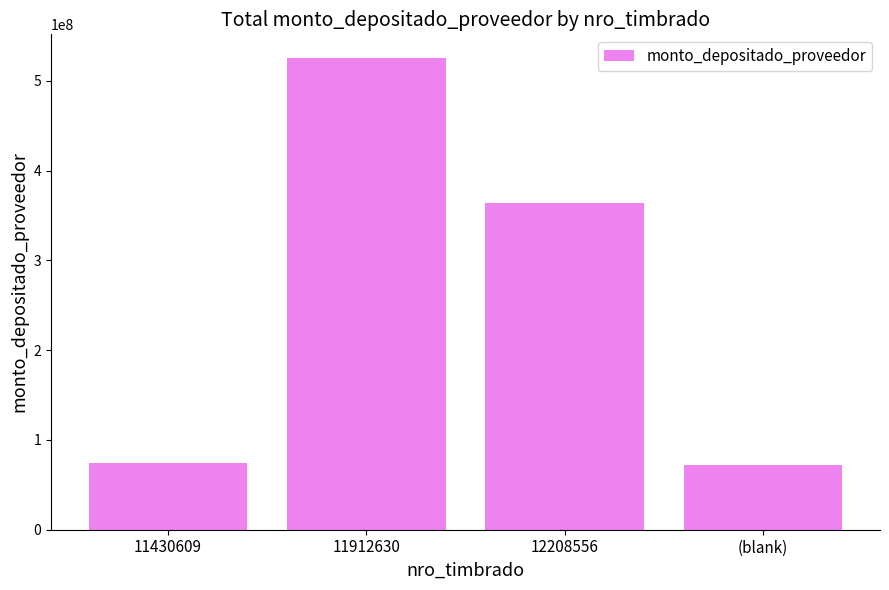

What is the value of the 3rd bar from the left?

364222436